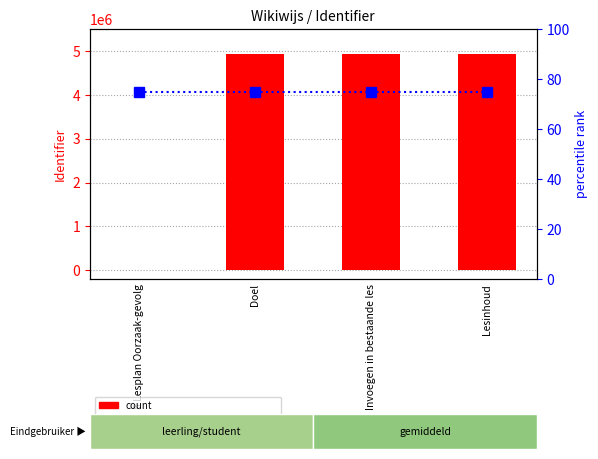

What is the lowest value of the percentile rank within the sample series?

75